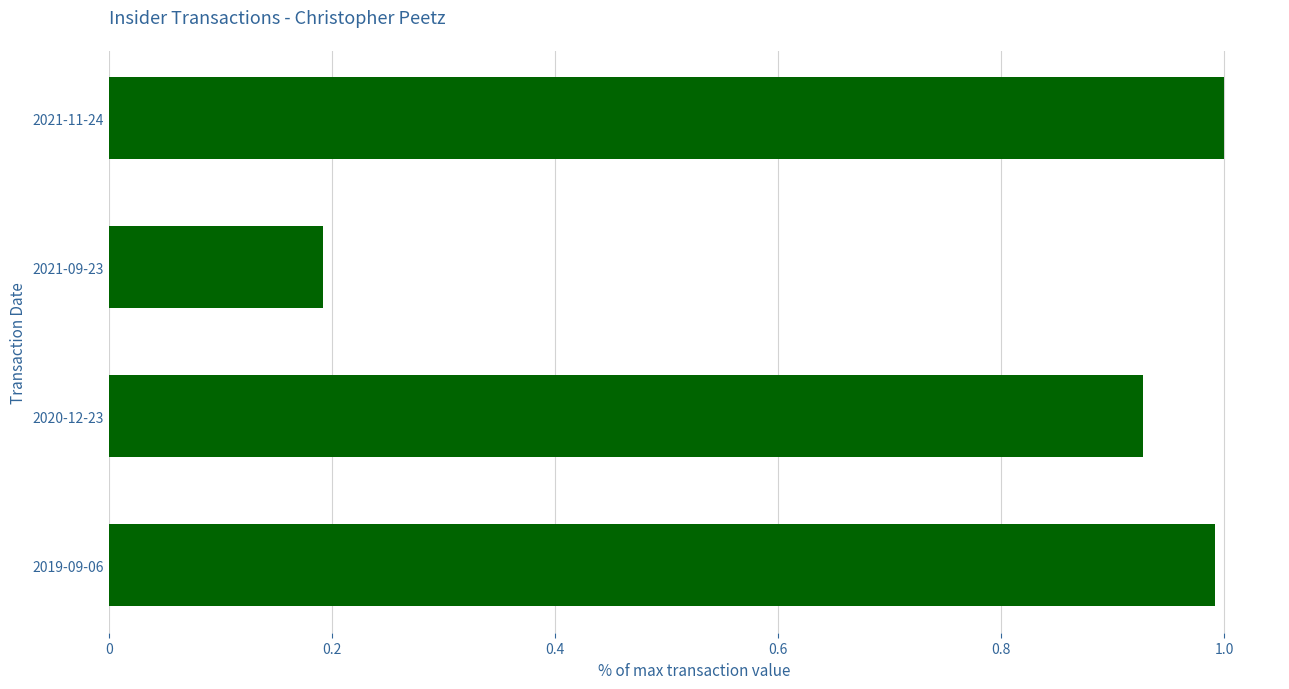

Count the number of categories in the chart.

4